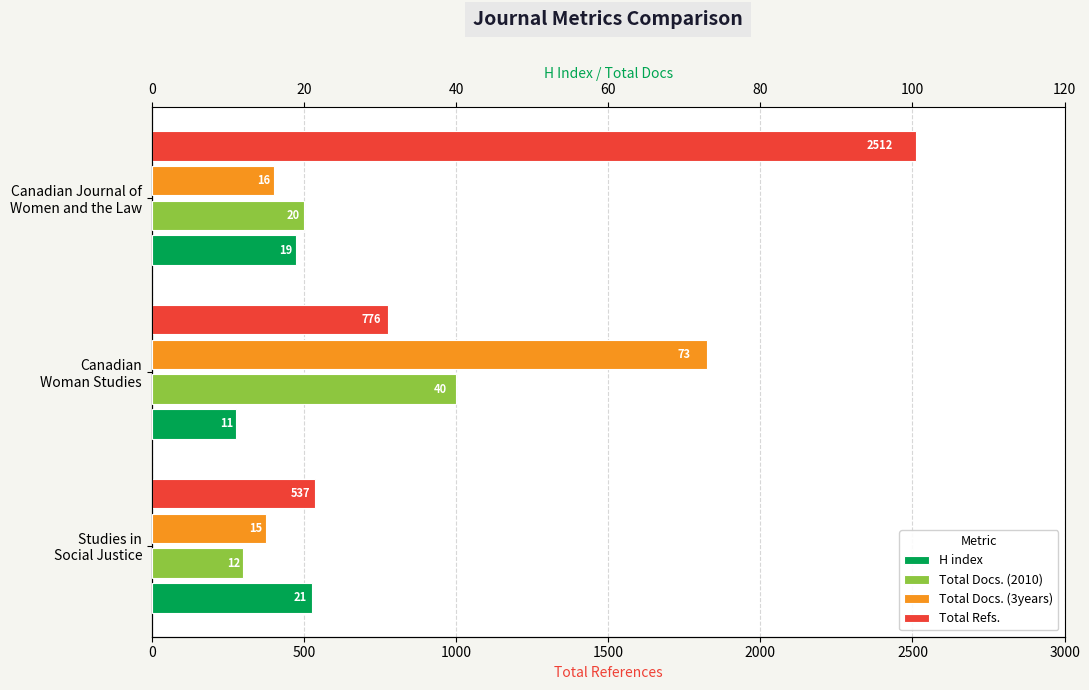

How many data points does each series have?

3